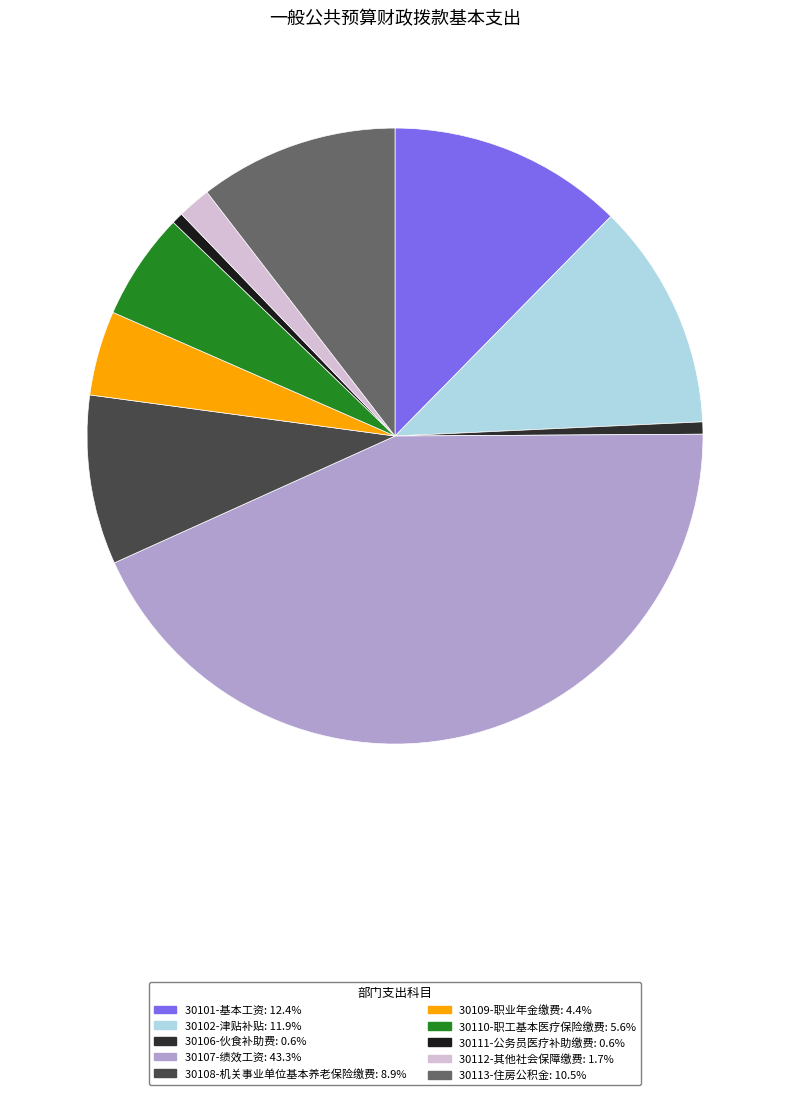

To the nearest percent, what is the average slice percentage?

10%